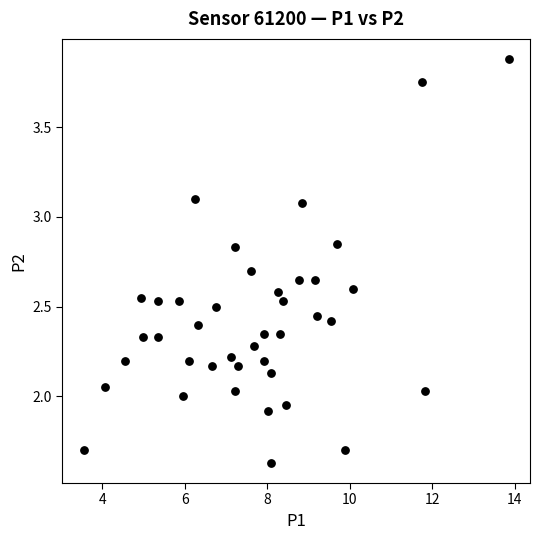

What is the range of X values (max minus min)?

10.3